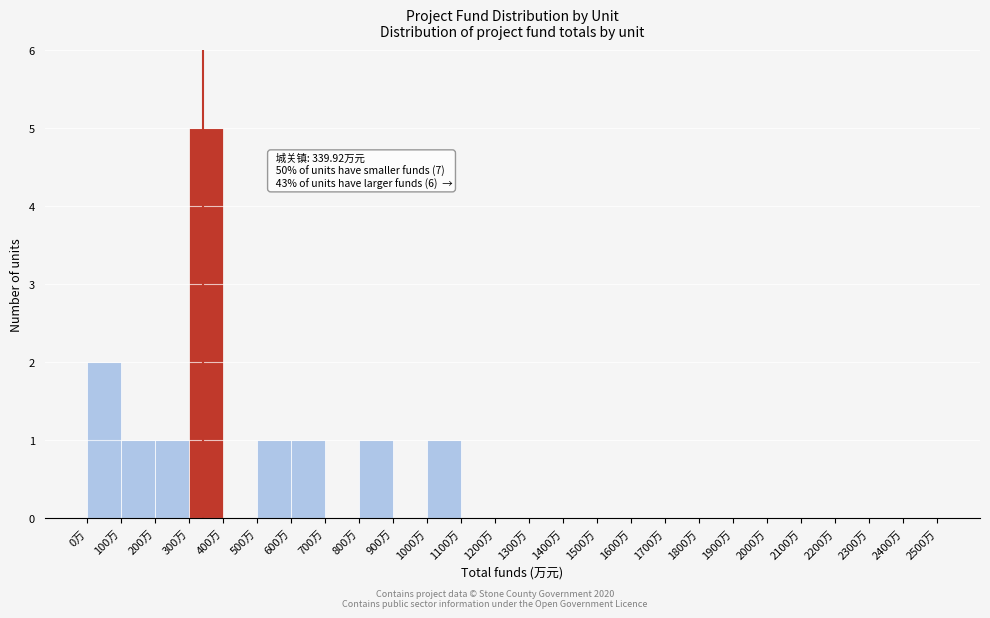

Over which range of the x-axis is the bar tallest?

300 to 400